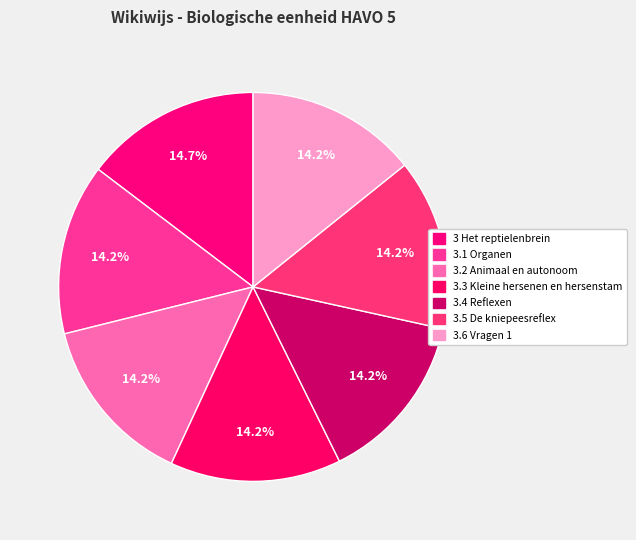

Which slice is the smallest?

3.1 Organen